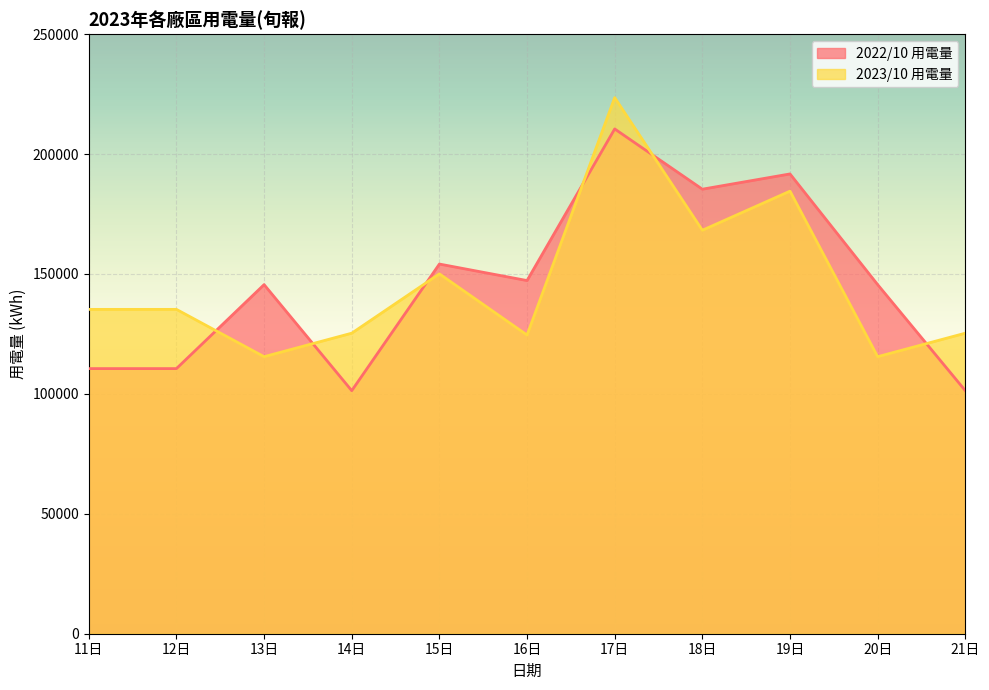

Is the value of 2022/10 用電量 at 12日 greater than the value of 2023/10 用電量 at 17日?

No